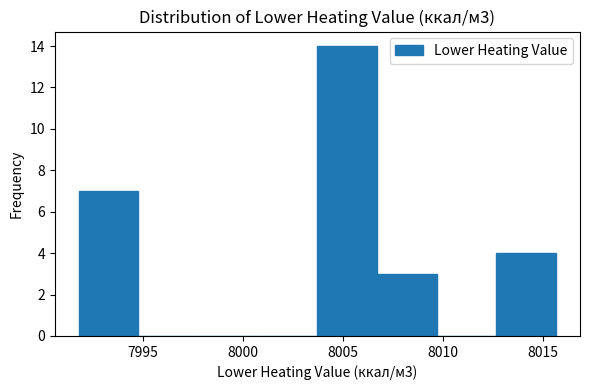

Over which range of the x-axis is the bar tallest?

8003.5 to 8006.5